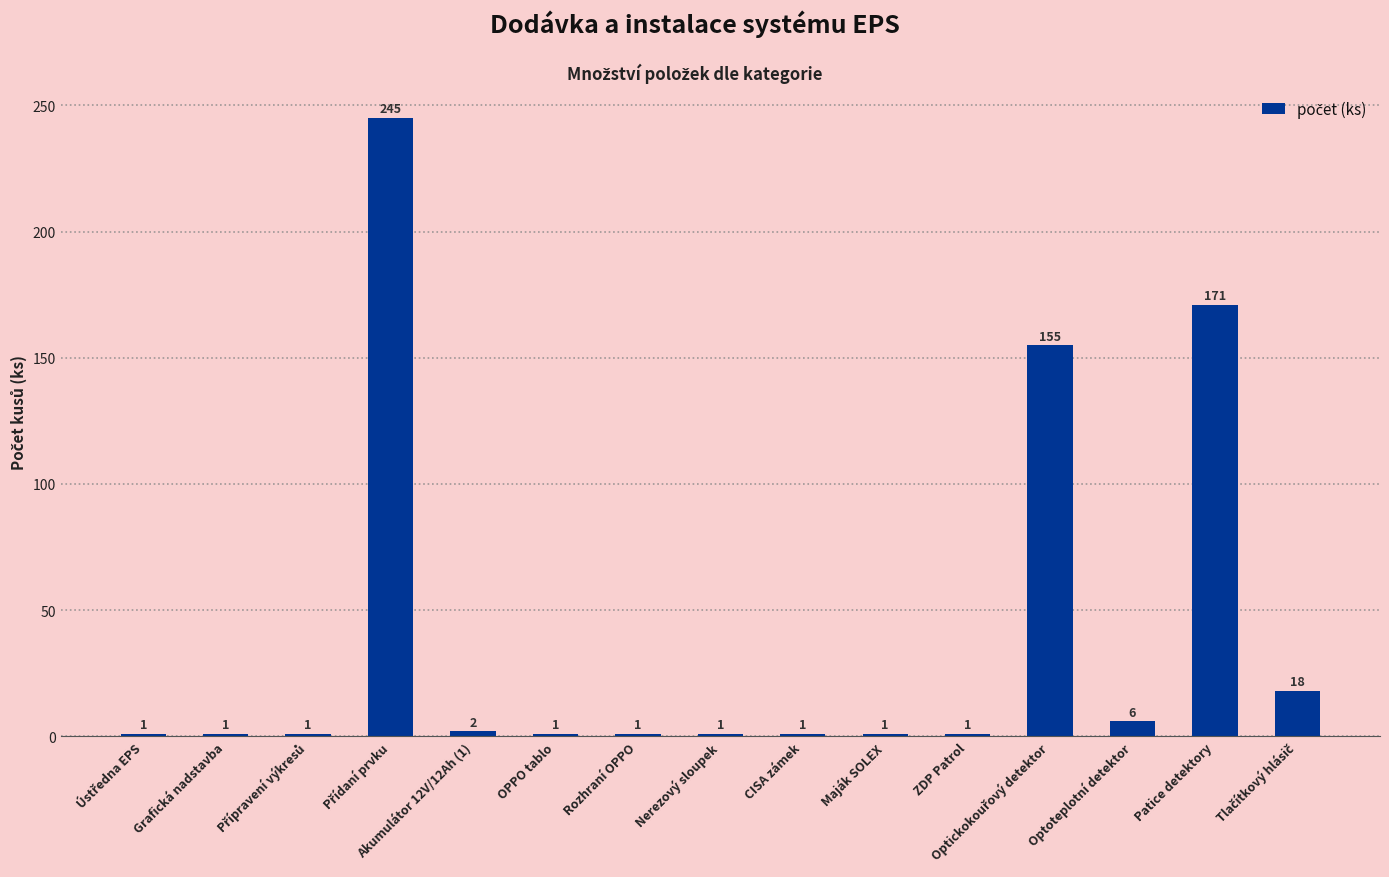

What position from the right is Optoteplotní detektor?

3